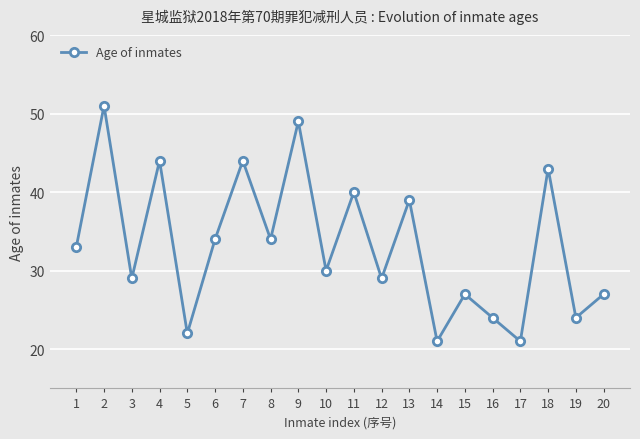

What is the maximum value shown in the chart?

51